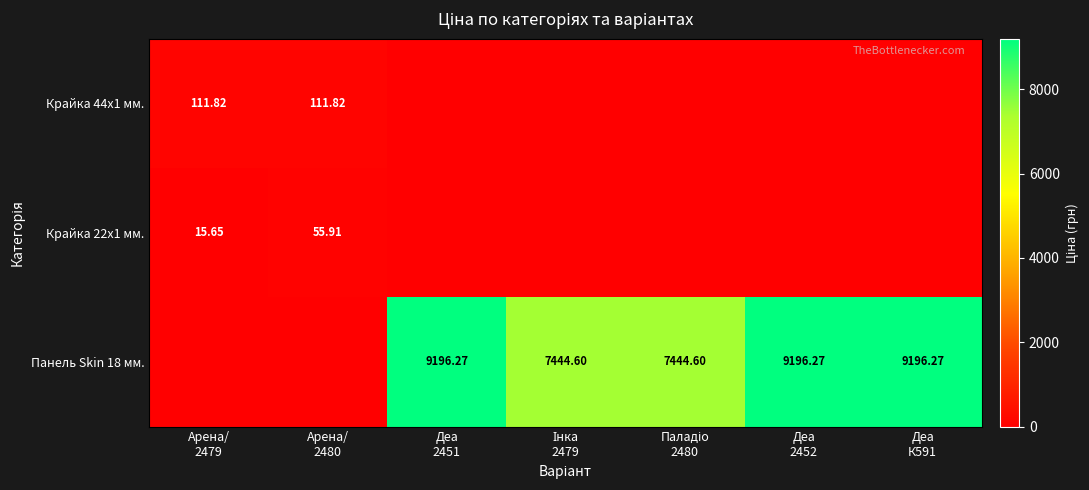

What value does the Крайка 22x1 мм. series have at Арена/ 2479?

15.7